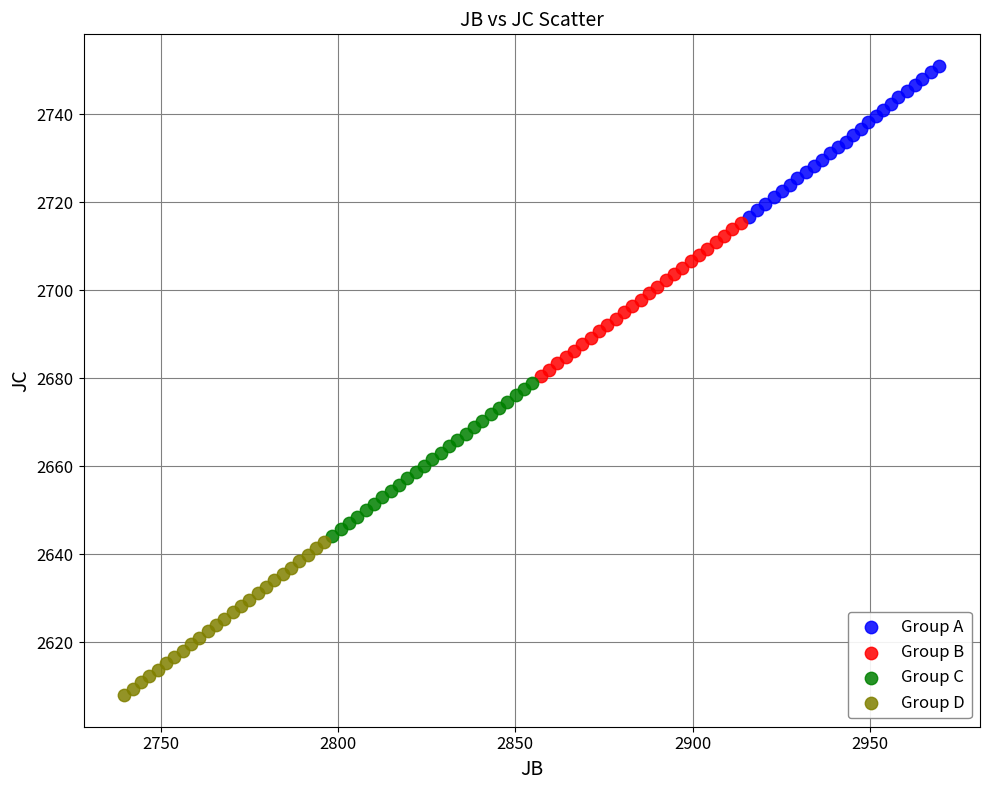

Which series contains the lowest Y value?

Group D